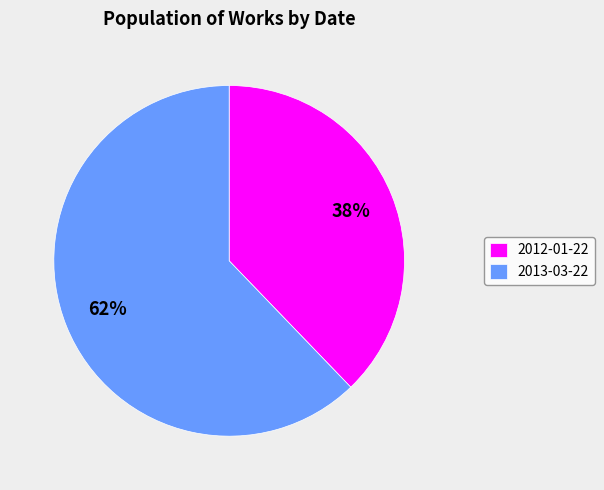

Does 2012-01-22 represent more than half of the total?

No